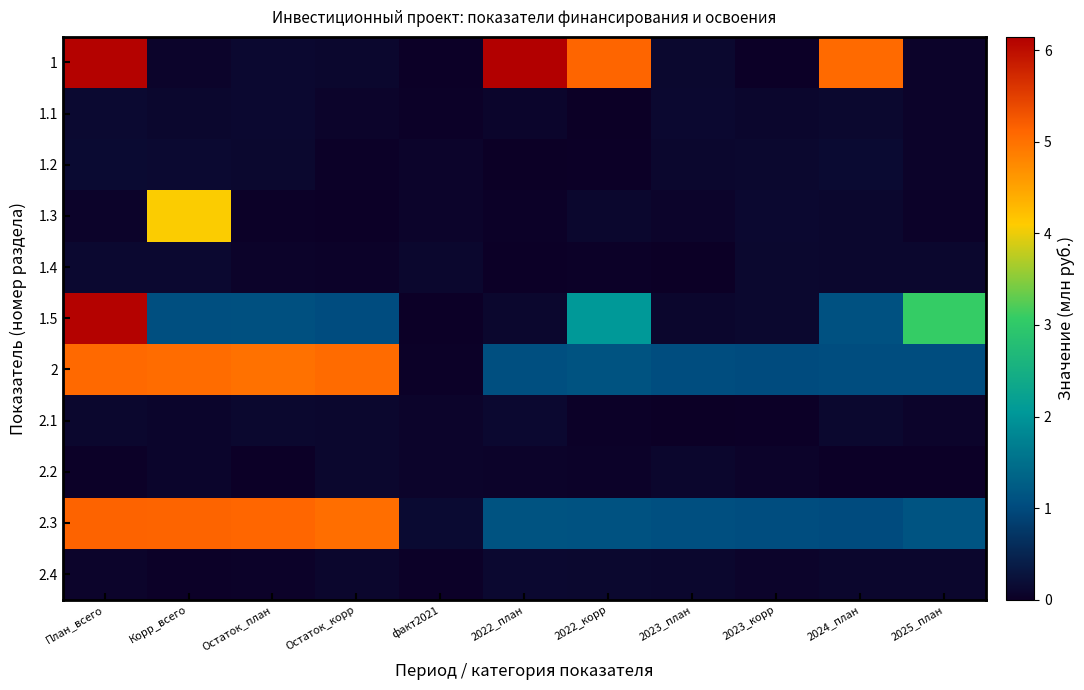

Which label corresponds to the smallest value in the chart?

2023_план